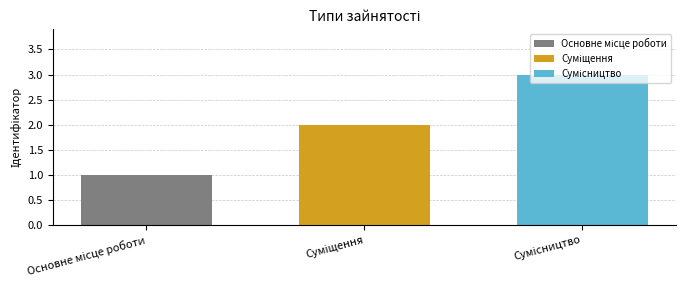

How many distinct data groups are displayed?

3